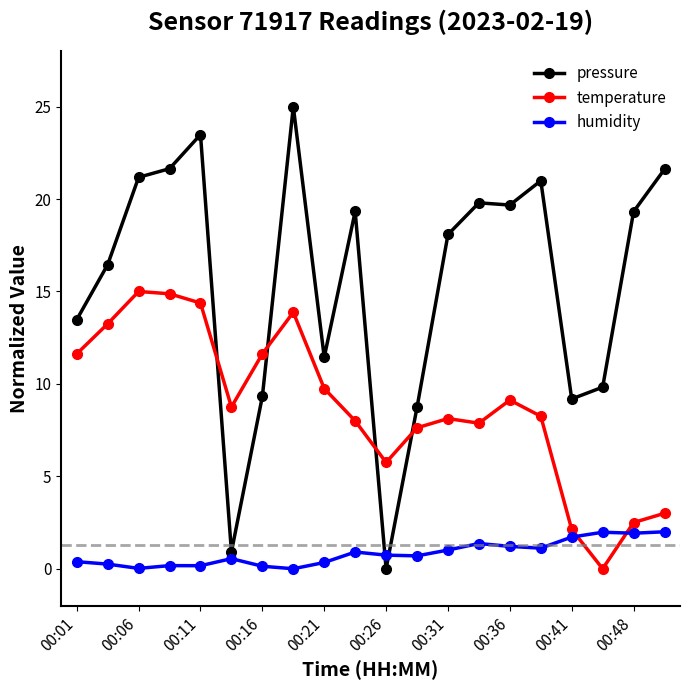

What is the sum of all temperature values?

175.5